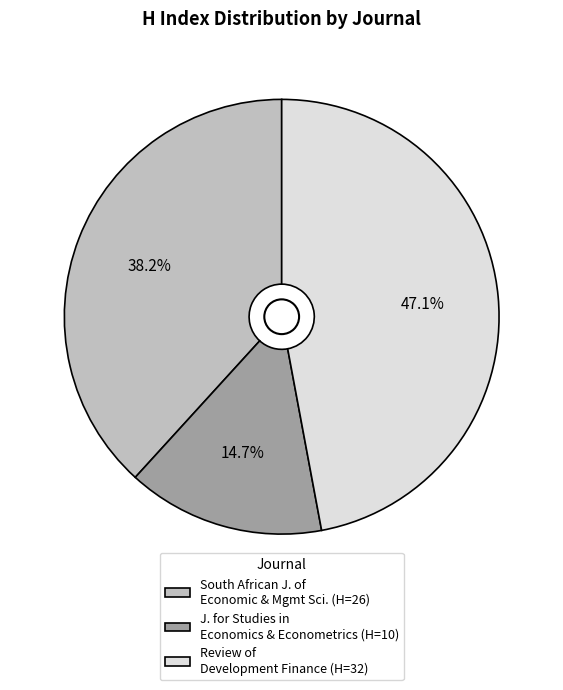

Is the sum of J. for Studies in Economics & Econometrics (H=10) and South African J. of Economic & Mgmt Sci. (H=26) greater than half?

Yes